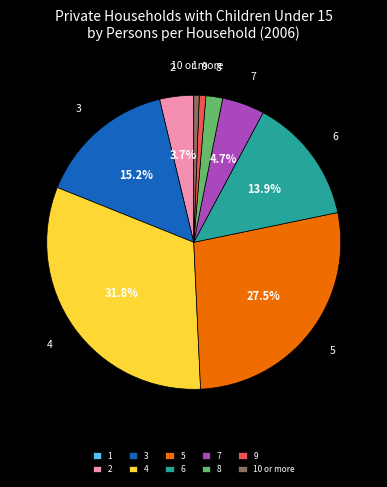

Does 6 account for over 50% of the chart?

No